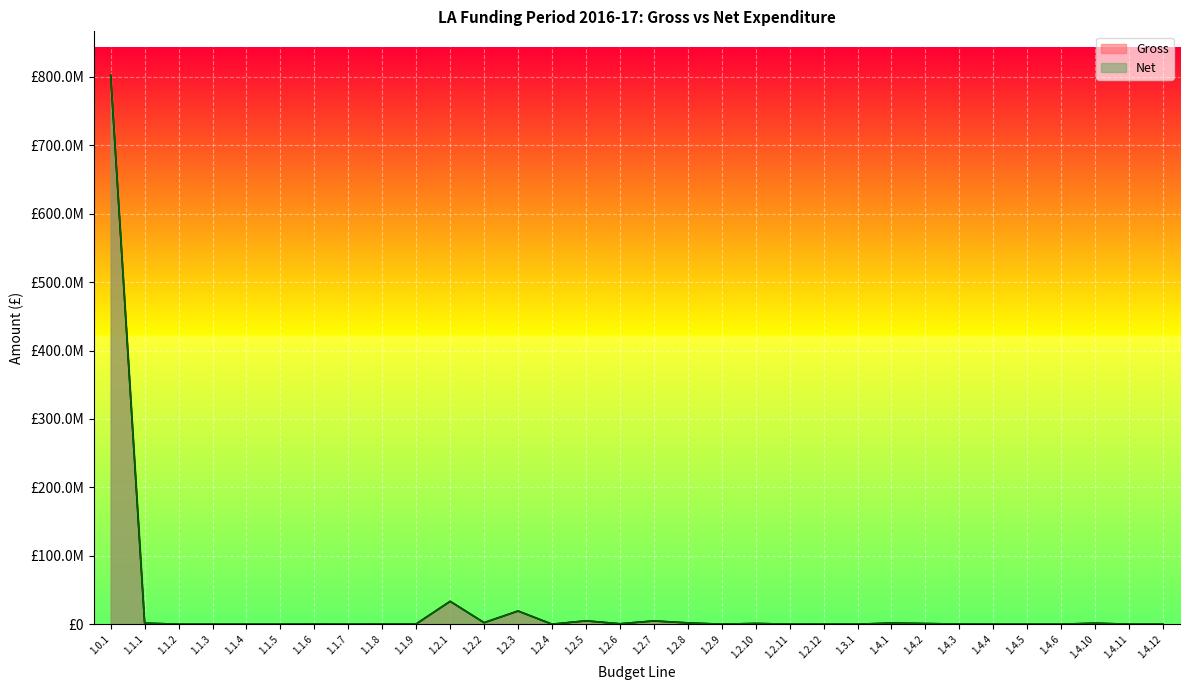

What is the sum of the Net values at 1.0.1 and 1.2.6?

802902851